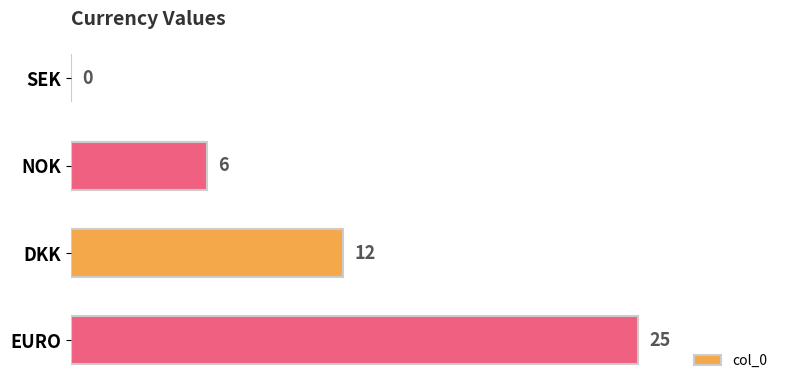

What is the greatest value displayed?

25